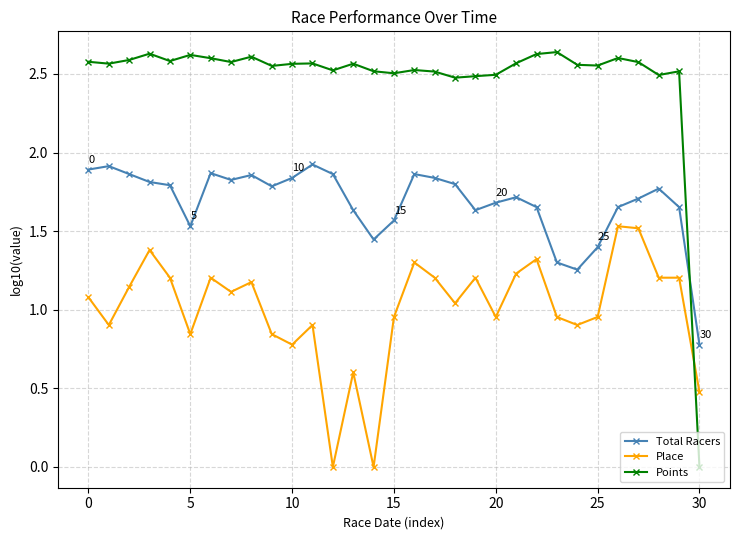

How many Points values are between 2 and 3?

30